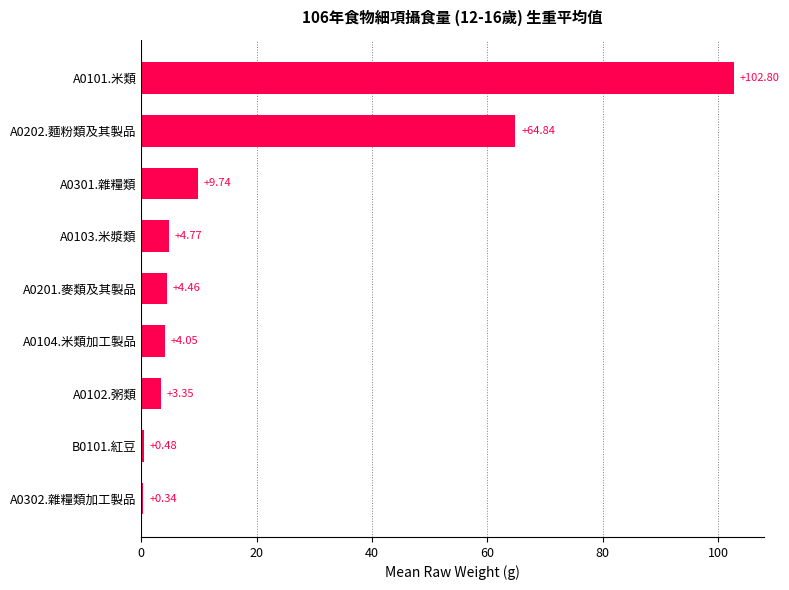

What is the maximum value shown in the chart?

102.8